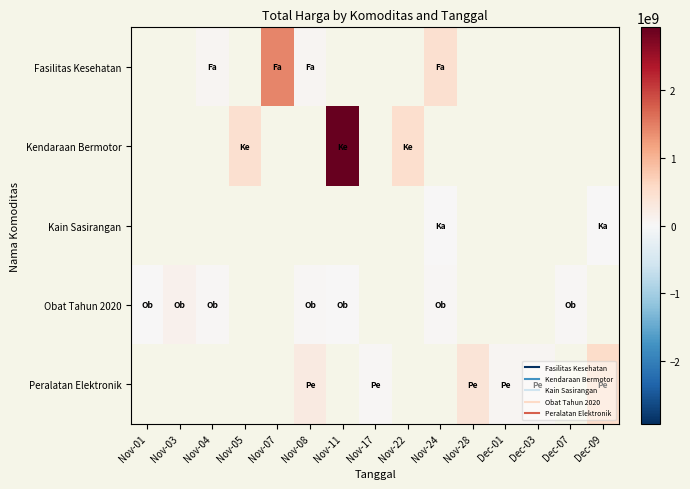

Which label corresponds to the largest value in the chart?

Nov-11